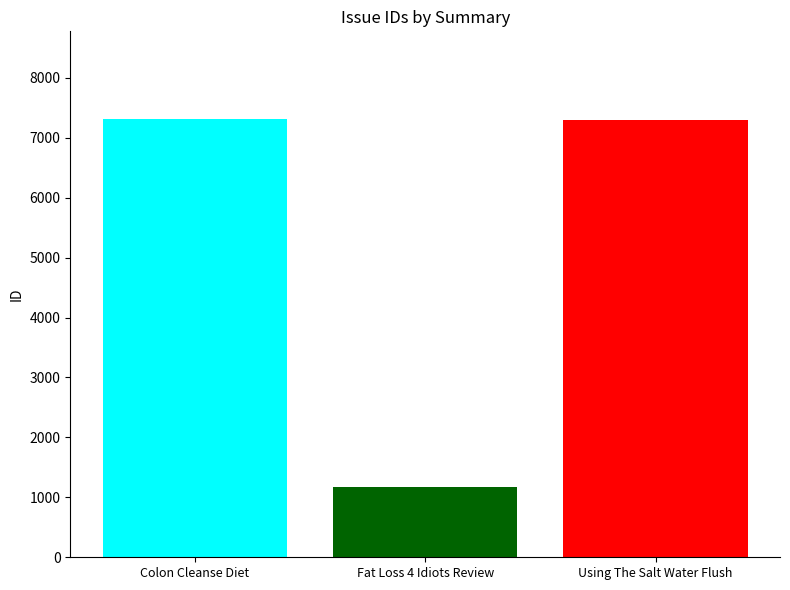

What is the difference between the highest and lowest values at Fat Loss 4 Idiots Review?

6142